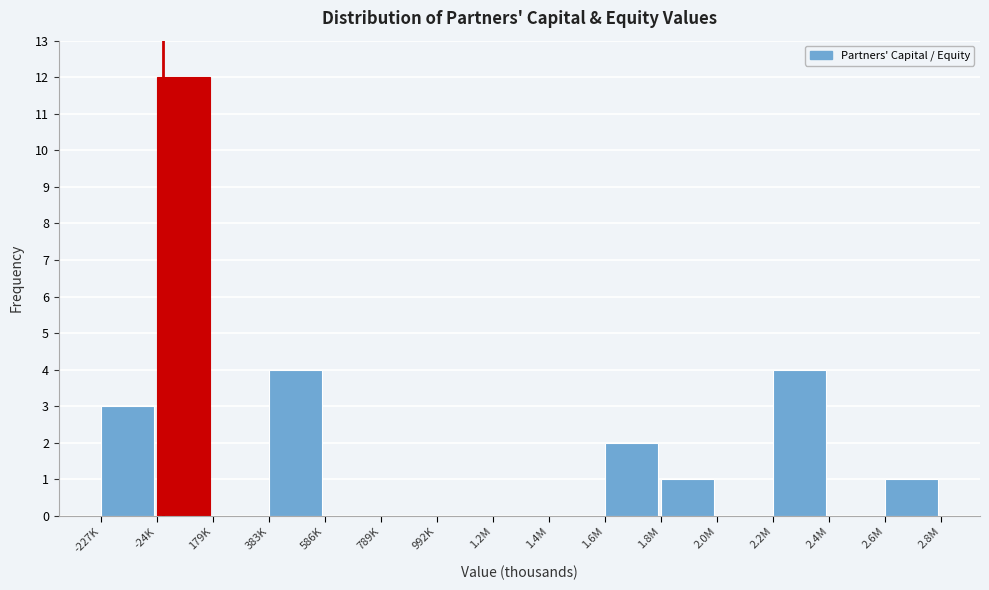

Reading right to left, what are all the values shown in this chart?

2.6M=1	2.4M=0	2.2M=4	2.0M=0	1.8M=1	1.6M=2	1.4M=0	1.2M=0	992K=0	789K=0	586K=0	383K=4	179K=0	-24K=12	-227K=3